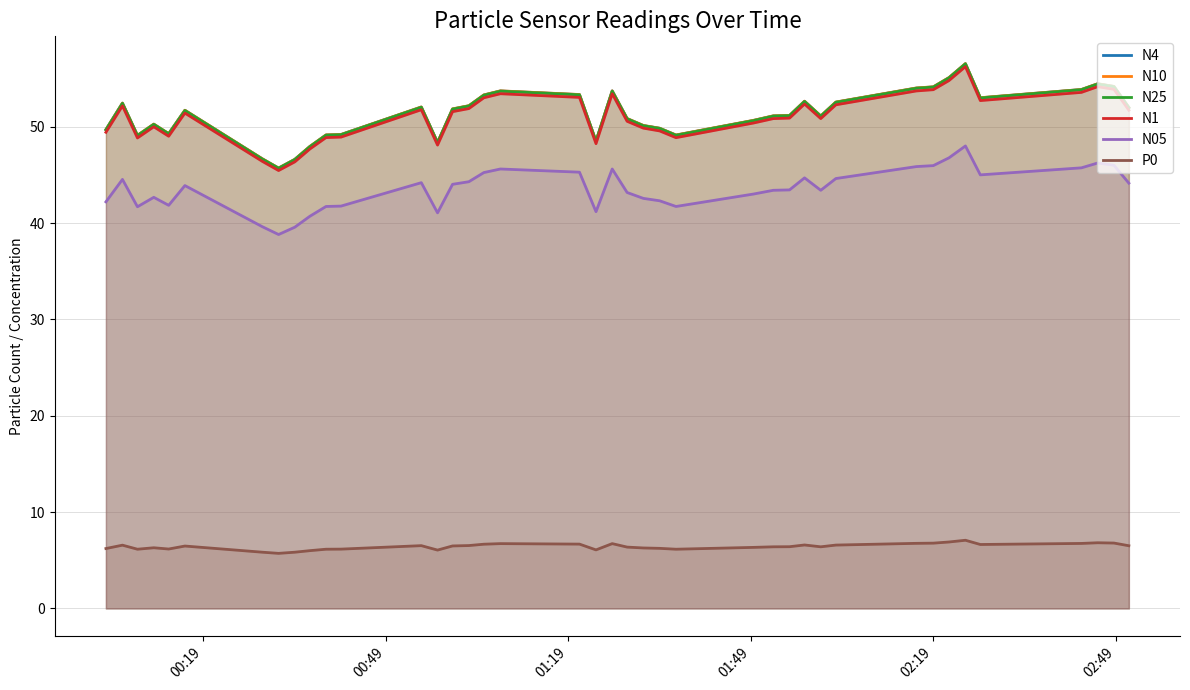

What is the minimum value for N05?

38.8